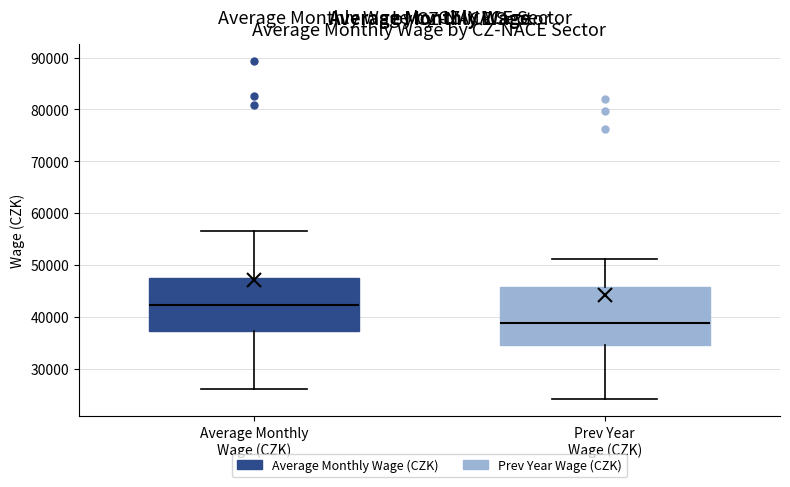

Reading left to right, read every box against the y-axis: the position of its median line, the range the box covers, and the ends of its whiskers. The values are not printed on the chart, so give them approximately, as read against the axis.

Average Monthly Wage (CZK): median 42000, box 37000 to 48000, whiskers 26000 to 57000
Prev Year Wage (CZK): median 39000, box 34000 to 46000, whiskers 24000 to 51000